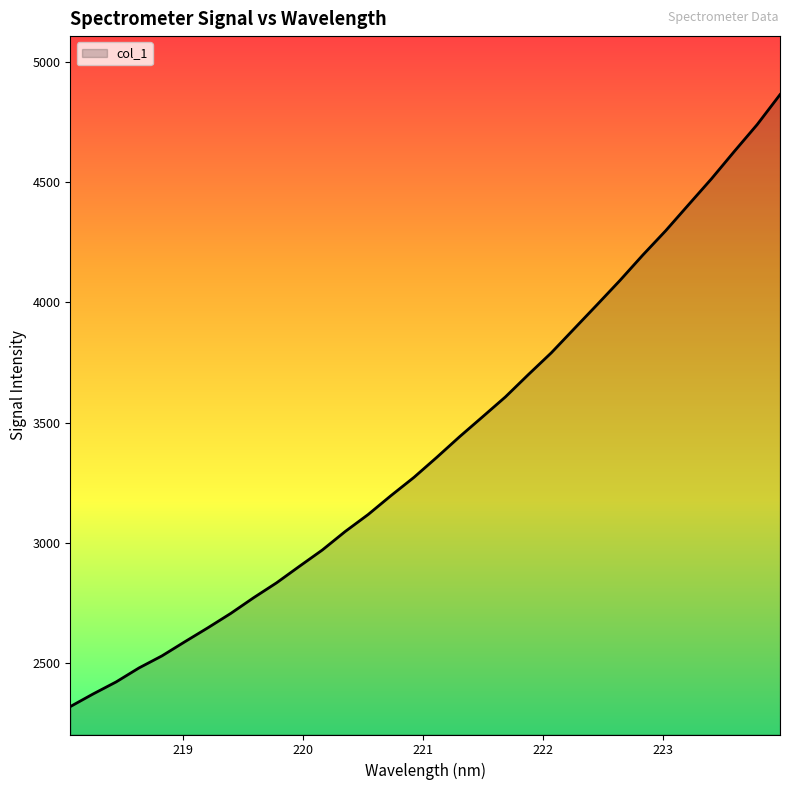

What is the maximum value shown in the chart?

4863.3